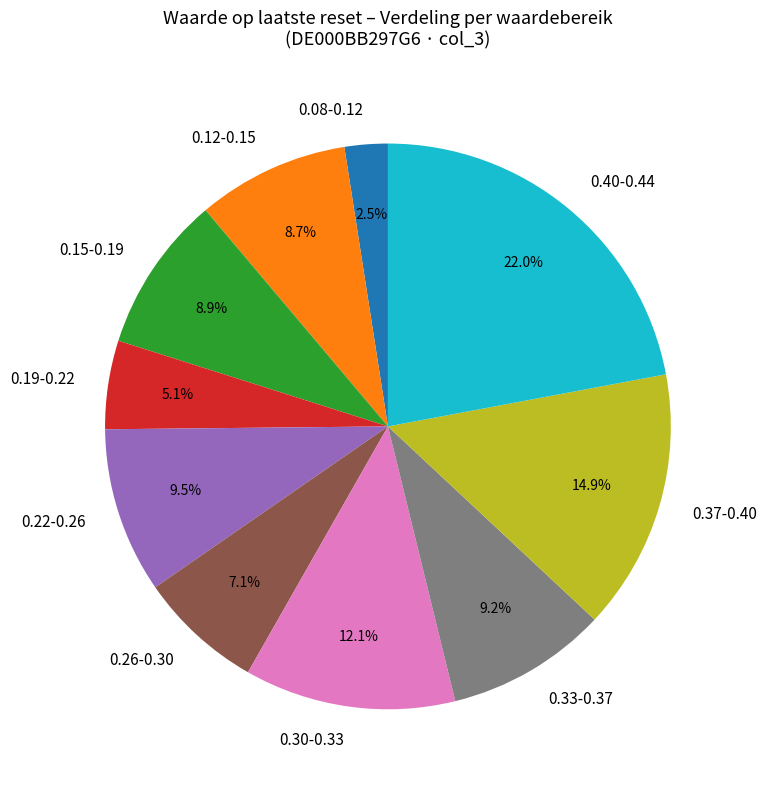

What is the ratio of the value at 0.12-0.15 to the value at 0.30-0.33?

0.7